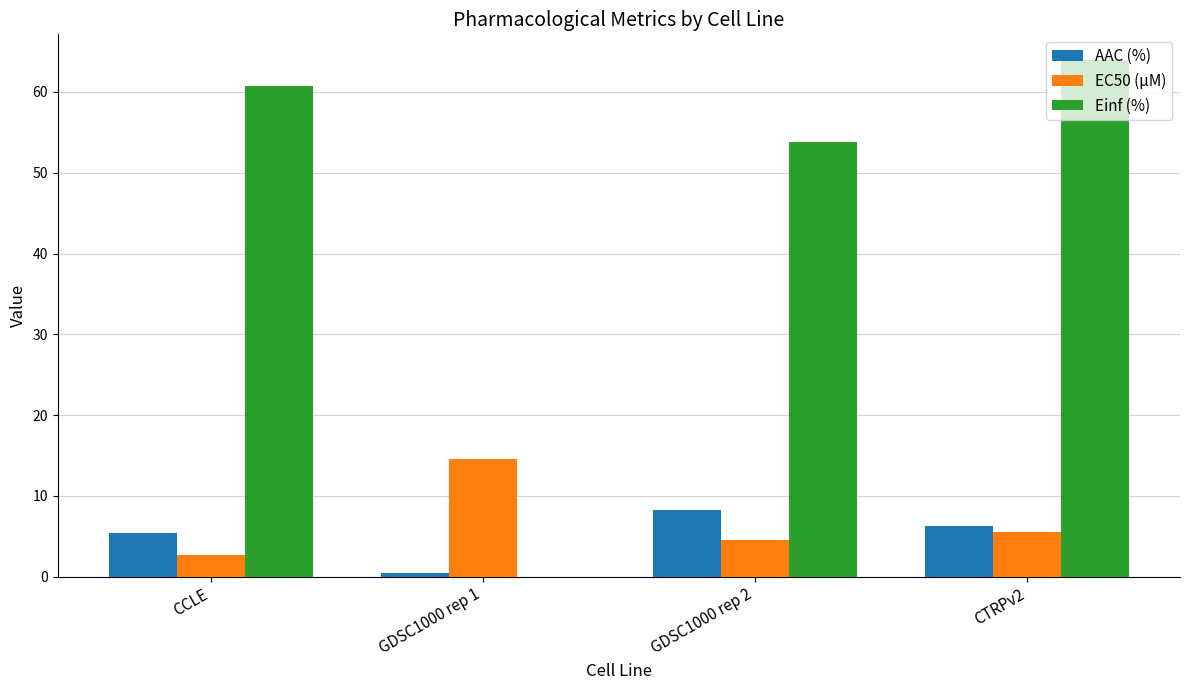

True or false: Einf (%) has a value of 40.4 at GDSC1000 rep 1.

False